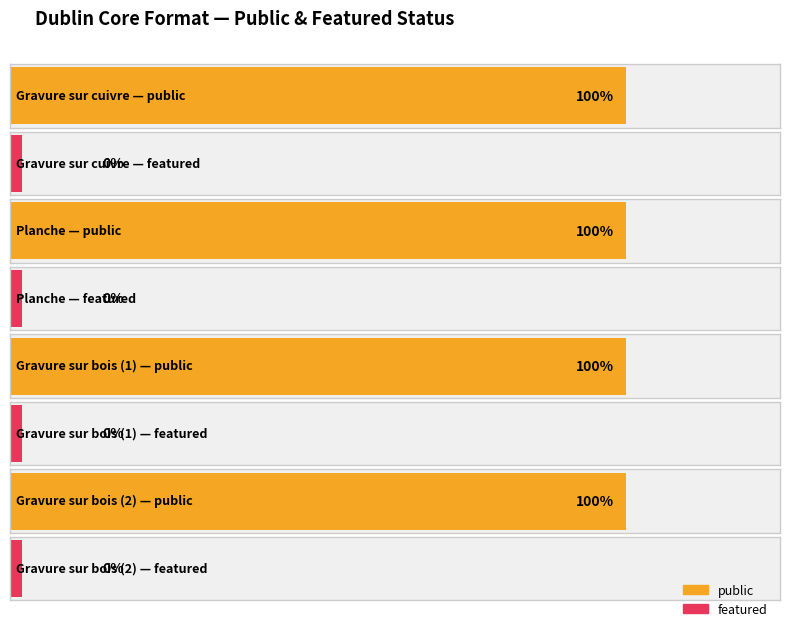

Is it true that public equals 1 at Gravure sur bois?

True